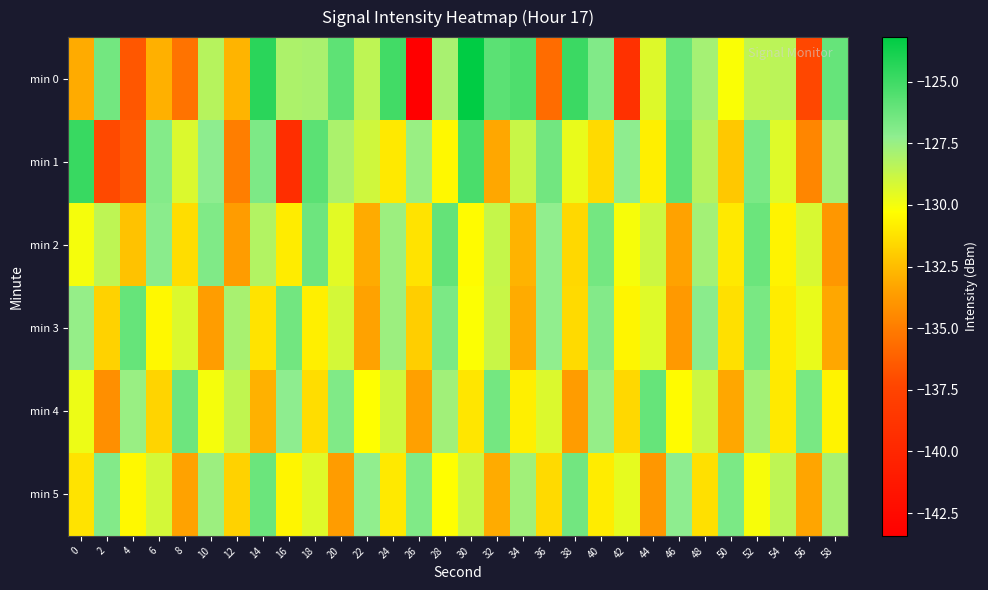

Reading left to right, what are all the values shown in this chart?

min 0: 0=-133.1	2=-126.4	4=-136.6	6=-132.9	8=-135.4	10=-128.3	12=-132.8	14=-124.4	16=-128.0	18=-128.0	20=-125.9	22=-128.5	24=-125.1	26=-143.4	28=-127.9	30=-123.2	32=-125.8	34=-125.4	36=-135.7	38=-124.9	40=-126.9	42=-139.0	44=-129.4	46=-126.1	48=-127.8	50=-130.2	52=-128.5	54=-128.4	56=-137.3	58=-126.1
min 1: 0=-124.8	2=-137.2	4=-136.4	6=-126.9	8=-129.3	10=-127.2	12=-134.9	14=-126.7	16=-139.3	18=-125.8	20=-128.0	22=-129.0	24=-131.0	26=-127.5	28=-130.5	30=-125.3	32=-133.2	34=-128.8	36=-126.4	38=-129.7	40=-131.5	42=-127.2	44=-130.8	46=-125.9	48=-128.3	50=-132.1	52=-126.7	54=-129.4	56=-134.6	58=-127.8
min 2: 0=-130.0	2=-128.5	4=-132.3	6=-127.1	8=-131.4	10=-126.8	12=-133.7	14=-128.2	16=-130.9	18=-126.3	20=-129.5	22=-133.1	24=-127.6	26=-131.2	28=-126.0	30=-130.4	32=-128.7	34=-132.8	36=-127.3	38=-131.6	40=-126.5	42=-130.1	44=-128.9	46=-133.4	48=-127.8	50=-131.0	52=-126.2	54=-130.7	56=-129.2	58=-133.9
min 3: 0=-127.4	2=-131.8	4=-126.1	6=-130.5	8=-129.3	10=-133.6	12=-127.9	14=-131.2	16=-126.4	18=-130.8	20=-129.1	22=-133.4	24=-127.6	26=-131.9	28=-126.7	30=-130.2	32=-128.8	34=-133.1	36=-127.3	38=-131.5	40=-126.9	42=-130.6	44=-129.4	46=-133.8	48=-127.1	50=-131.3	52=-126.6	54=-130.9	56=-129.7	58=-133.2
min 4: 0=-129.8	2=-134.2	4=-127.5	6=-131.7	8=-126.3	10=-130.0	12=-128.6	14=-132.9	16=-127.2	18=-131.4	20=-126.8	22=-130.3	24=-129.0	26=-133.5	28=-127.7	30=-131.1	32=-126.5	34=-130.8	36=-129.3	38=-133.7	40=-127.4	42=-131.6	44=-126.1	46=-130.4	48=-128.9	50=-133.2	52=-127.8	54=-131.0	56=-126.6	58=-130.7
min 5: 0=-131.2	2=-126.9	4=-130.5	6=-129.1	8=-133.4	10=-127.6	12=-131.8	14=-126.2	16=-130.6	18=-129.4	20=-133.7	22=-127.3	24=-131.0	26=-126.8	28=-130.3	30=-128.8	32=-133.1	34=-127.7	36=-131.5	38=-126.4	40=-130.9	42=-129.6	44=-133.9	46=-127.2	48=-131.3	50=-126.7	52=-130.1	54=-128.5	56=-133.3	58=-127.9